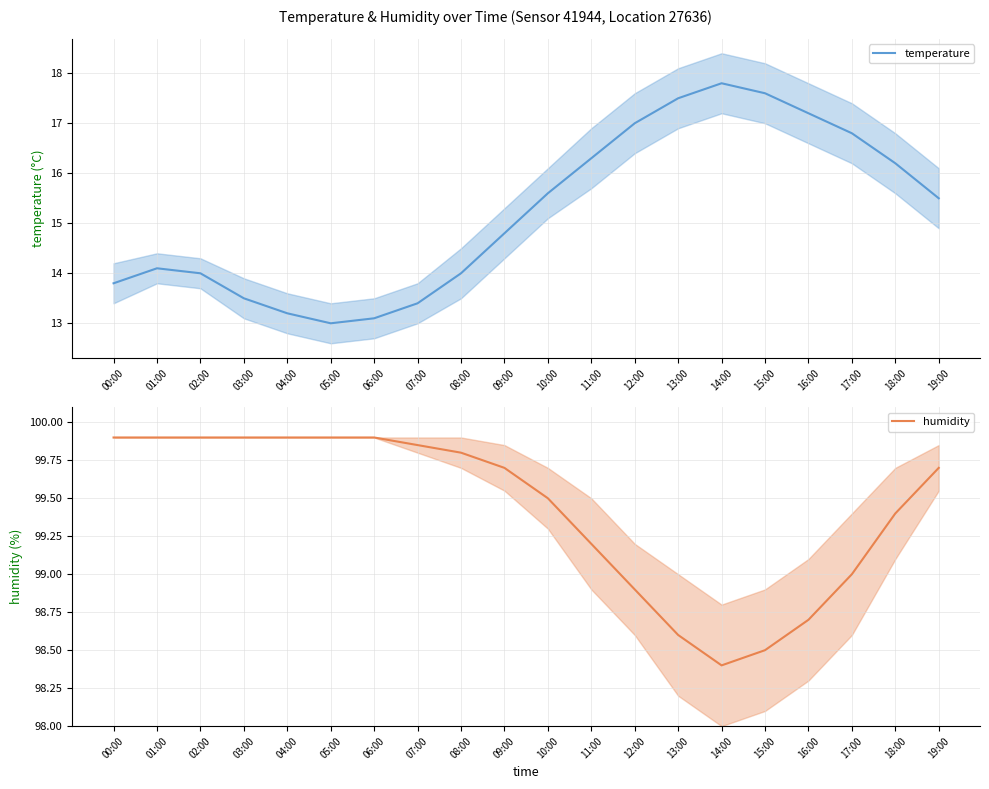

True or false: humidity has more than 2 points higher than both neighbors.

False